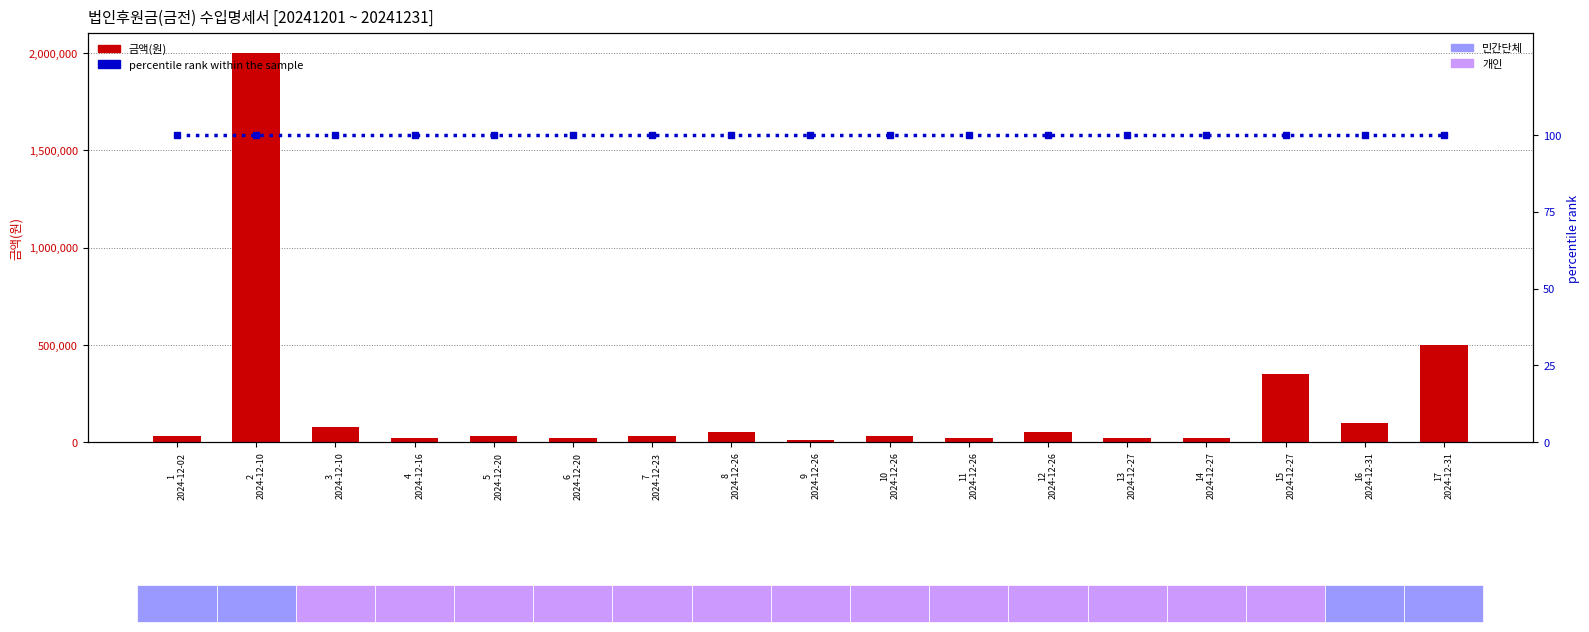

At which label does 금액(원) first exceed 30000?

2
2024-12-10